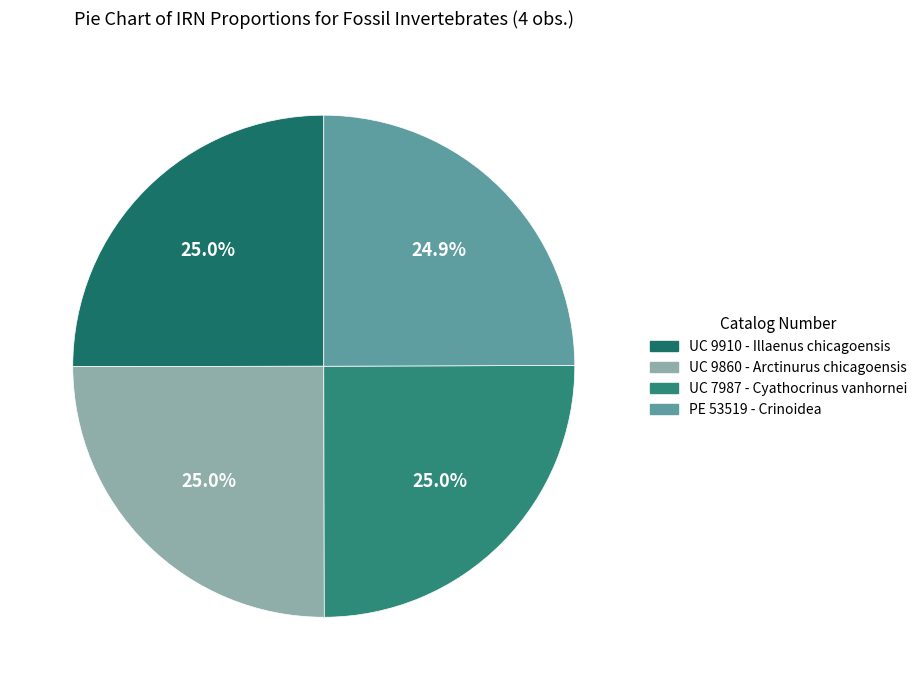

Count the number of slices in the pie.

4